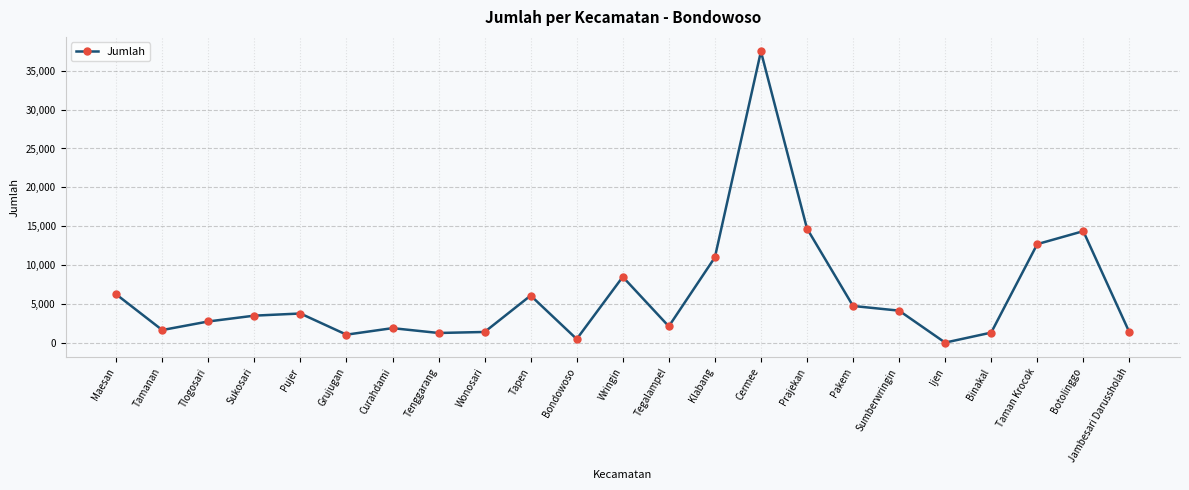

At which category does the data reach its first local valley?

Tamanan